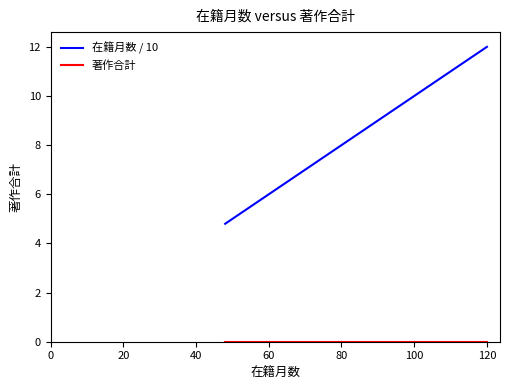

True or false: 在籍月数 / 10 and 著作合計 cross at least once.

False